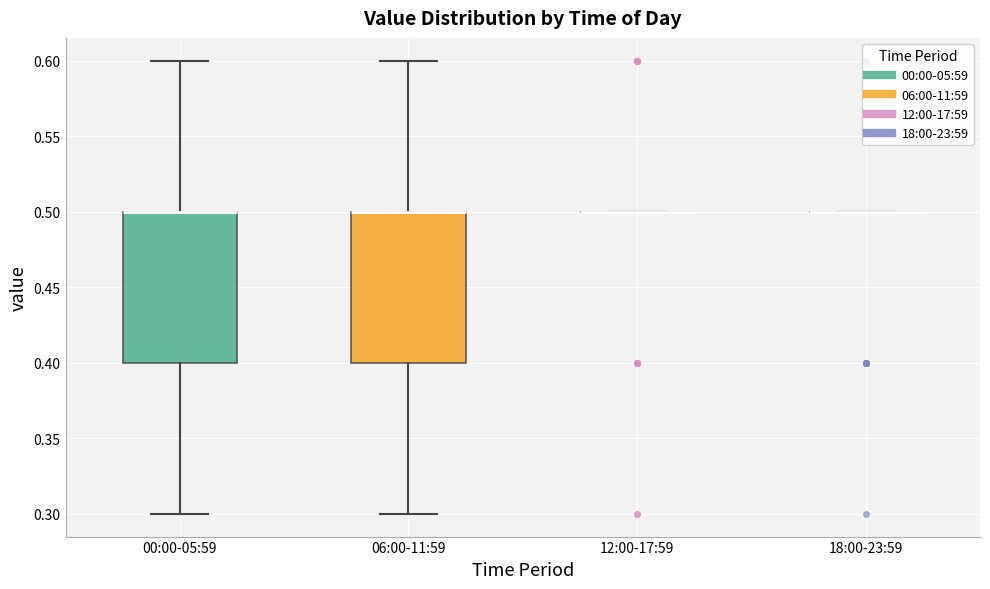

Reading left to right, transcribe this box plot: for each box, give where its median line is, the range the box spans, and where its two whiskers end, as read against the y-axis. The values are not printed on the chart, so give them approximately, as read against the axis.

00:00-05:59: median 0.5 (drawn on the box's upper edge), box 0.4 to 0.5, whiskers 0.3 to 0.6
06:00-11:59: median 0.5 (drawn on the box's upper edge), box 0.4 to 0.5, whiskers 0.3 to 0.6
12:00-17:59: box collapsed to a line at 0.5, whiskers 0.5 to 0.5
18:00-23:59: box collapsed to a line at 0.5, whiskers 0.5 to 0.5